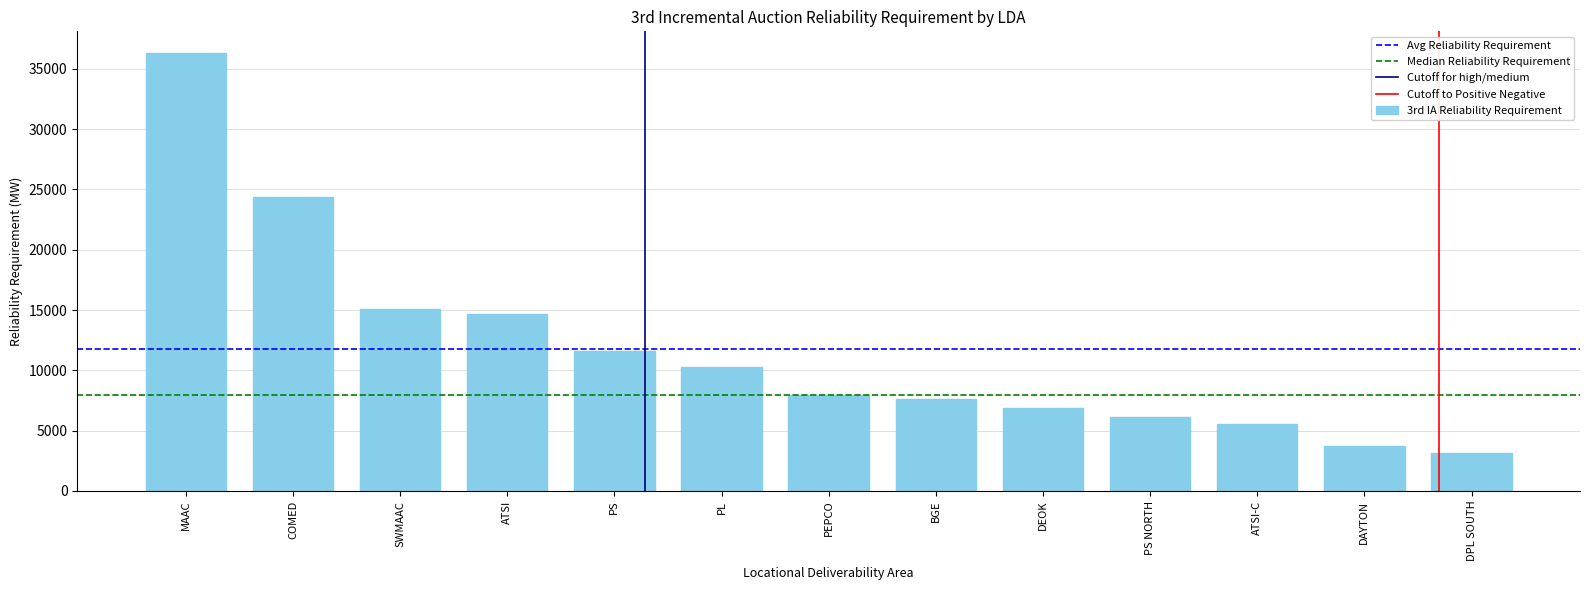

The chart shows a value of 20666.8 at PS. True or false?

False